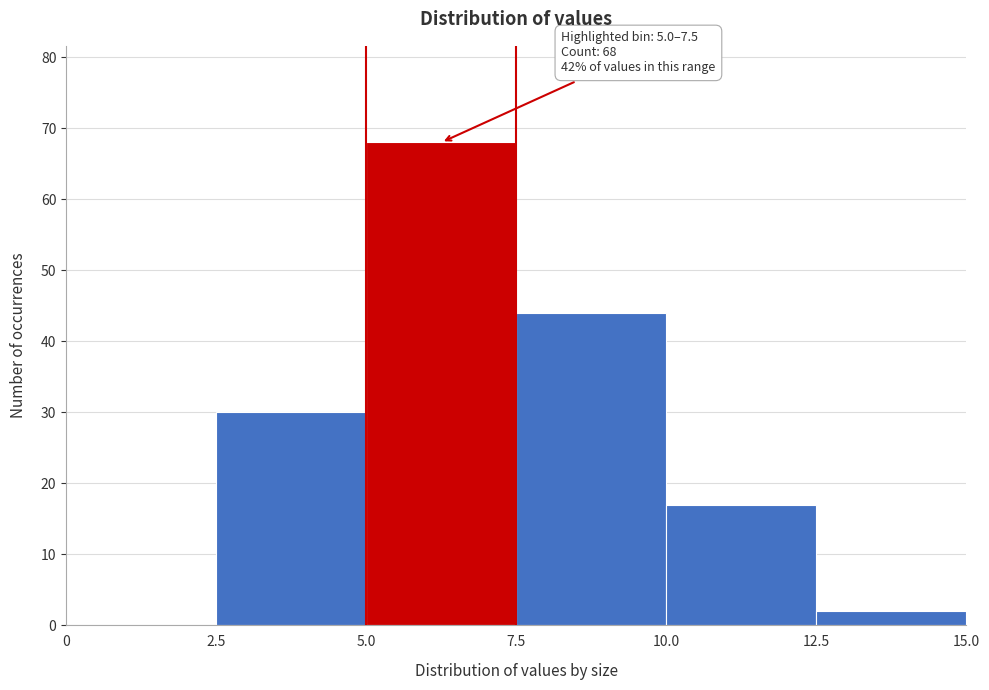

Which range on the x-axis has the tallest bar?

5.0 to 7.5